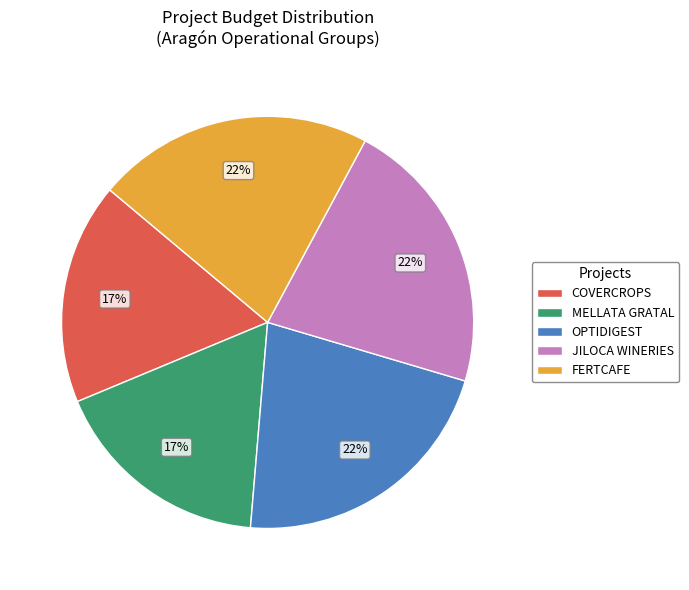

Is there any slice that represents more than half of the pie?

No